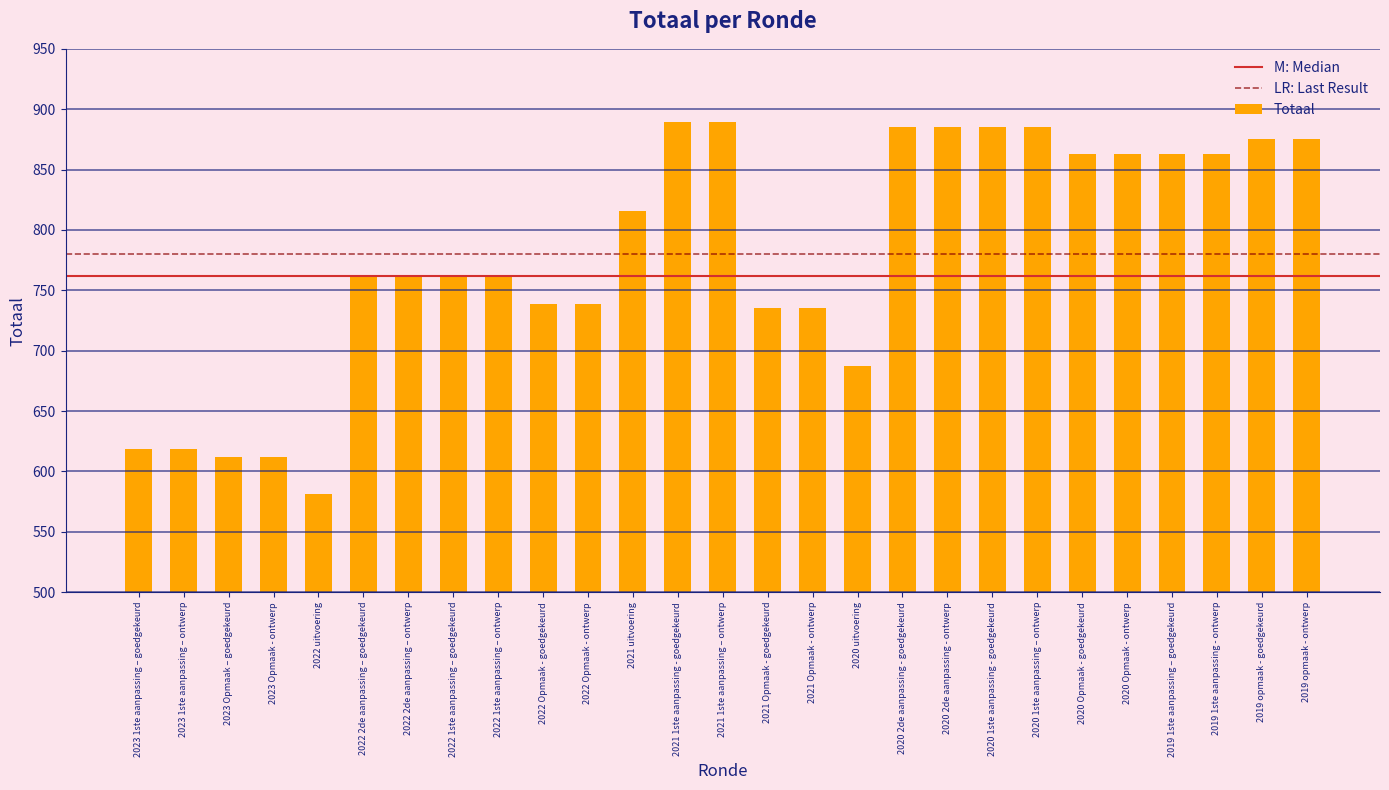

True or false: the data shows 612 at 2023 Opmaak - ontwerp.

True